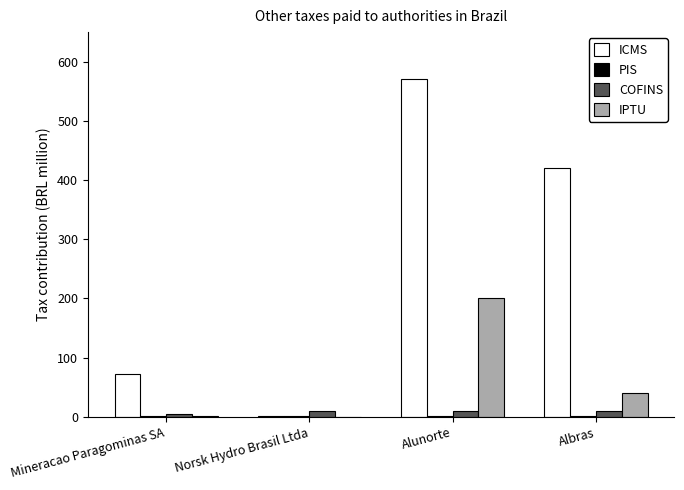

Between Mineracao Paragominas SA and Albras, which series saw the biggest shift?

ICMS